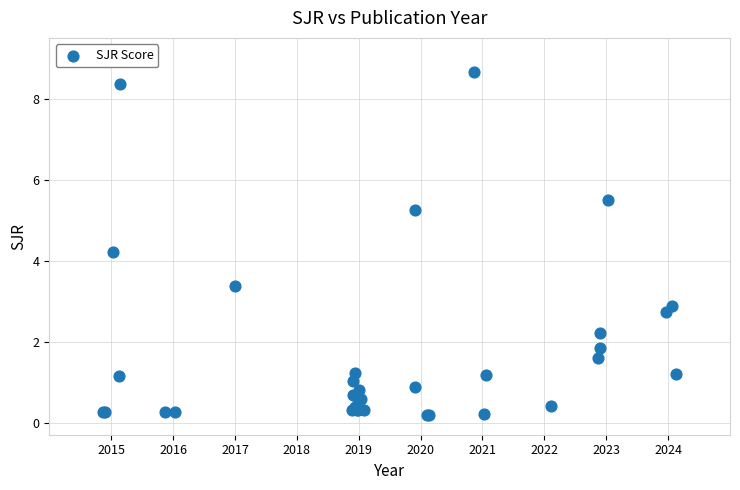

What Y value in the scatter plot is closest to 4?

4.2